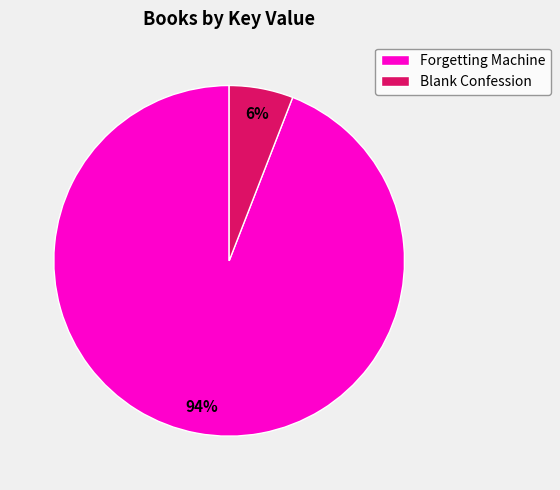

How many segments does this pie chart have?

2